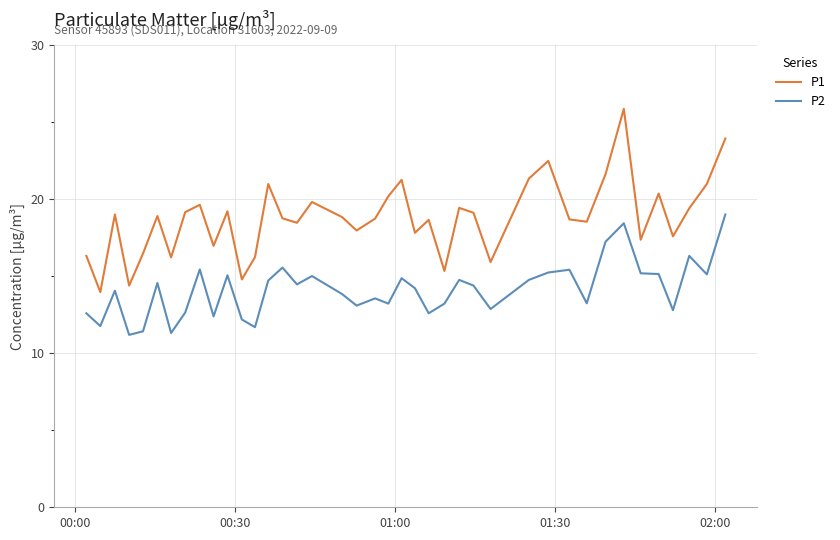

What is the difference between the maximum and minimum values in the P2 series?

7.8